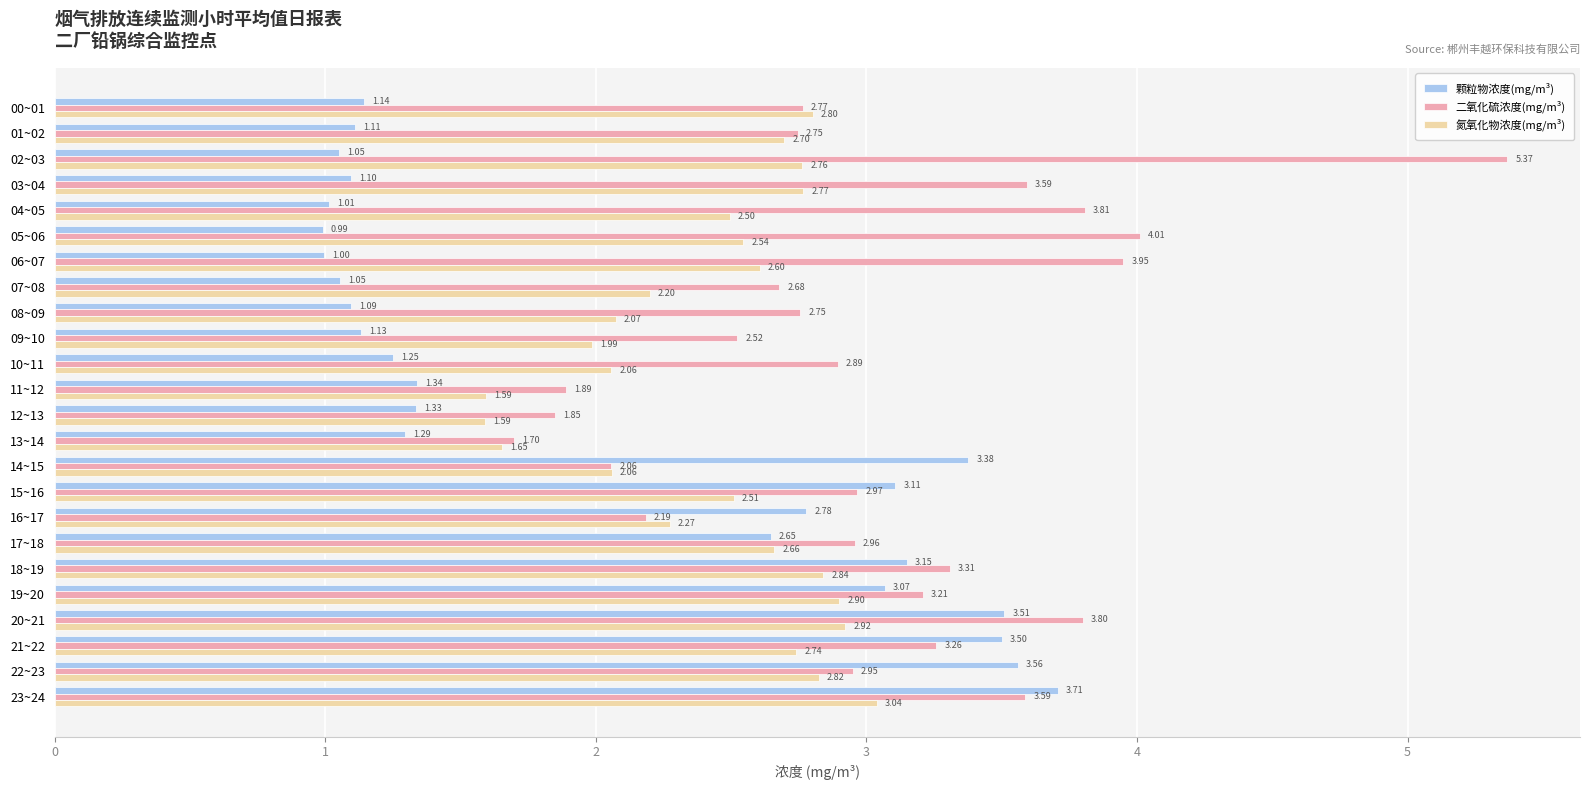

Between 00~01 and 16~17, which series saw the biggest shift?

颗粒物浓度(mg/m³)